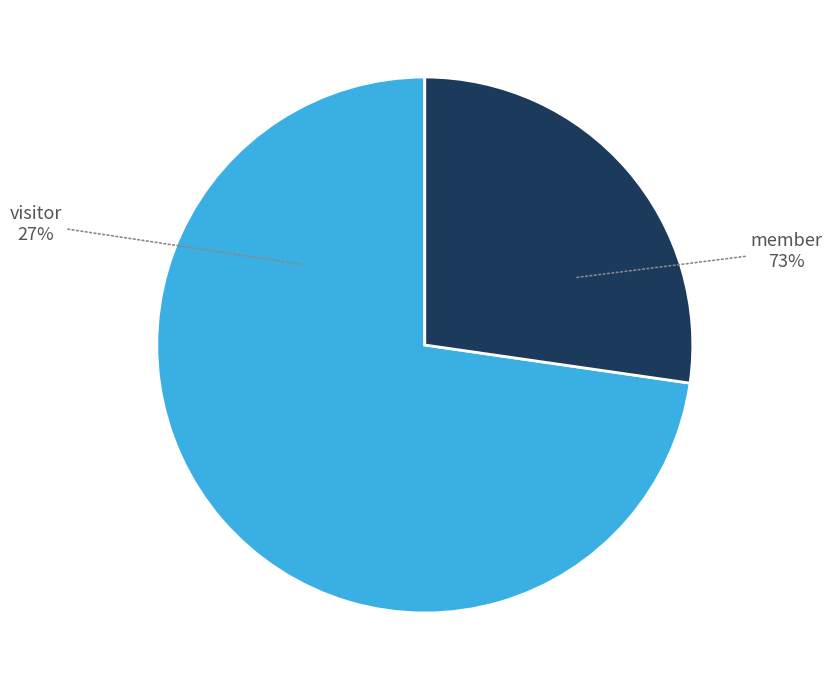

How many segments does this pie chart have?

2